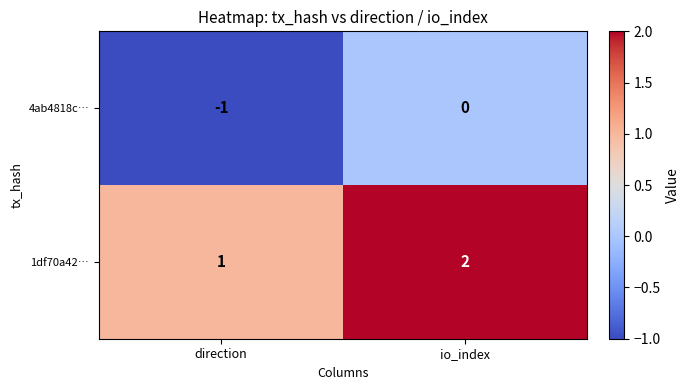

Rank the series by their average value, from lowest to highest.

4ab4818c…, 1df70a42…